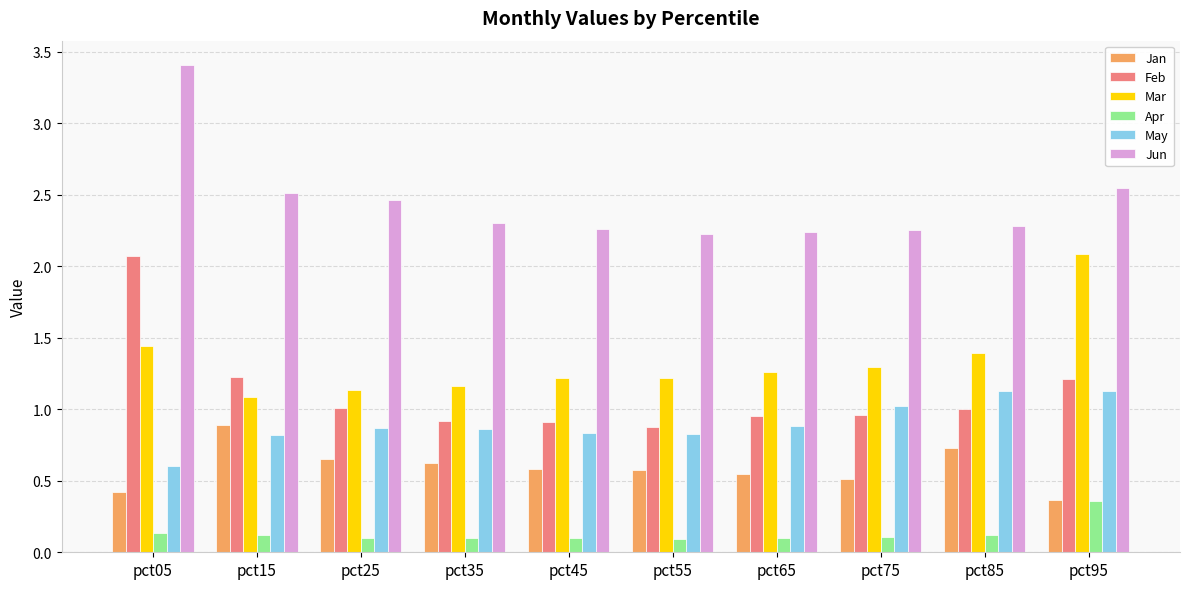

How many distinct data groups are displayed?

6